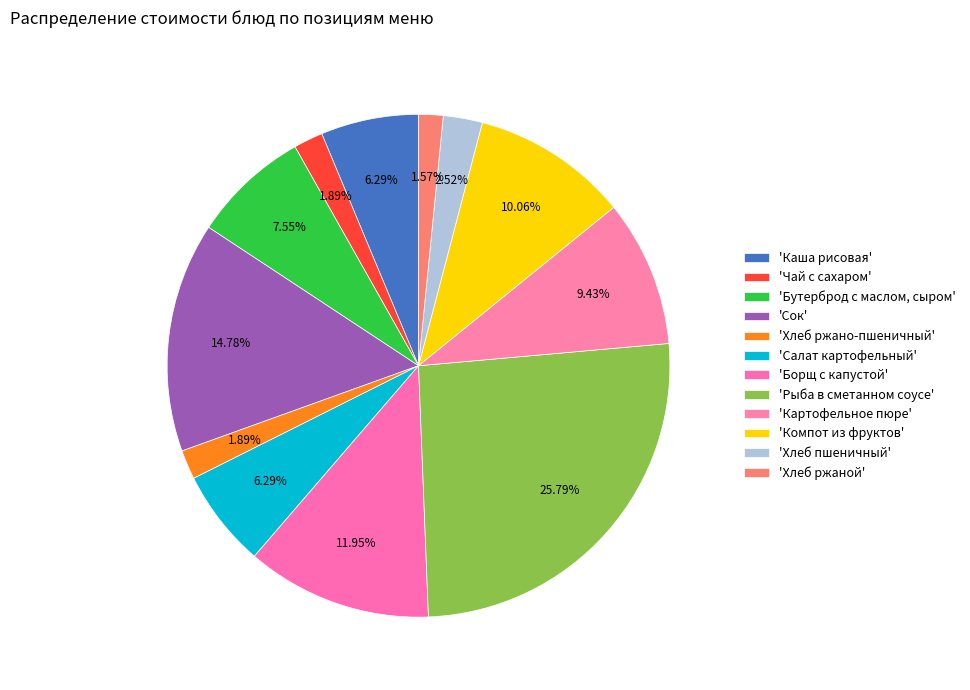

How many slices are in this pie chart?

12